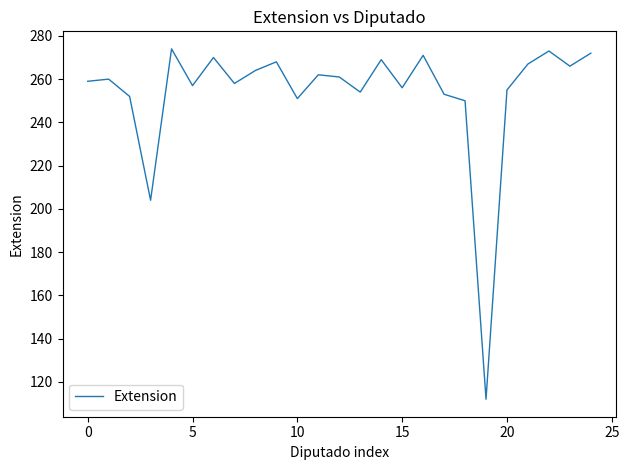

What is the difference between the maximum and minimum values?

162